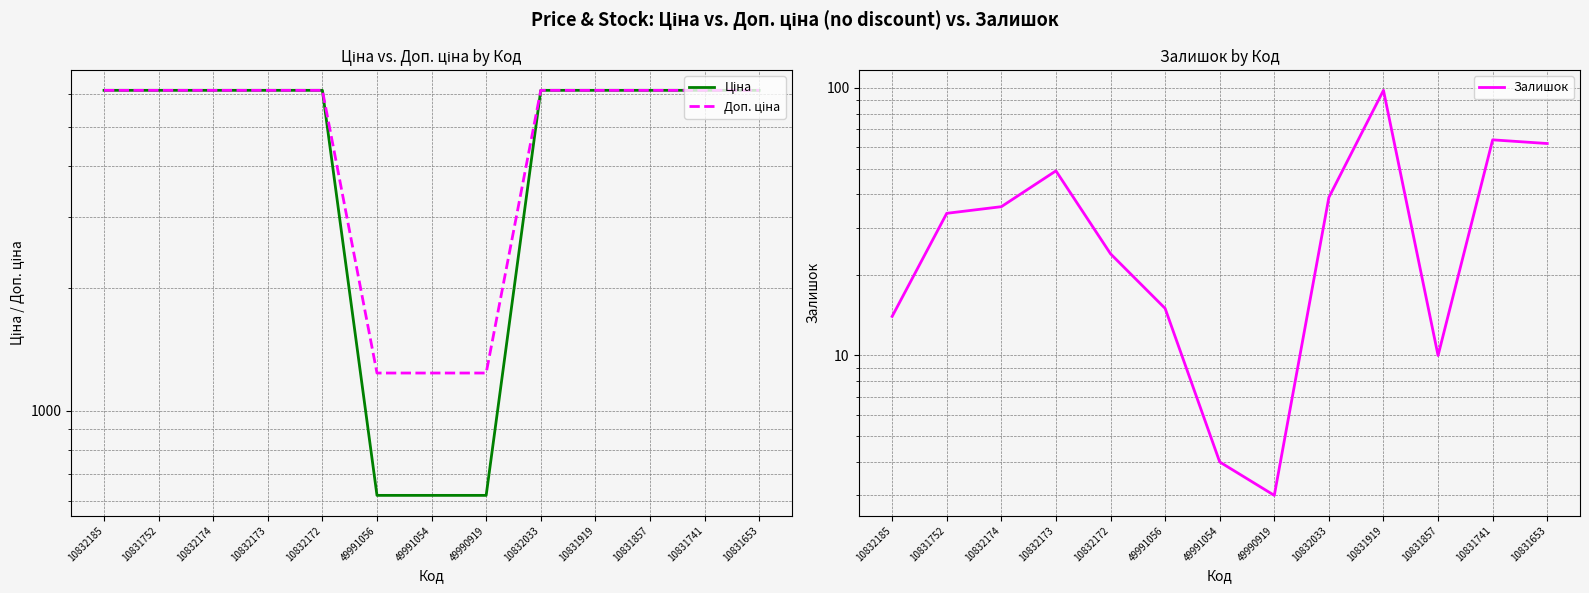

How many lines are shown in the chart?

3